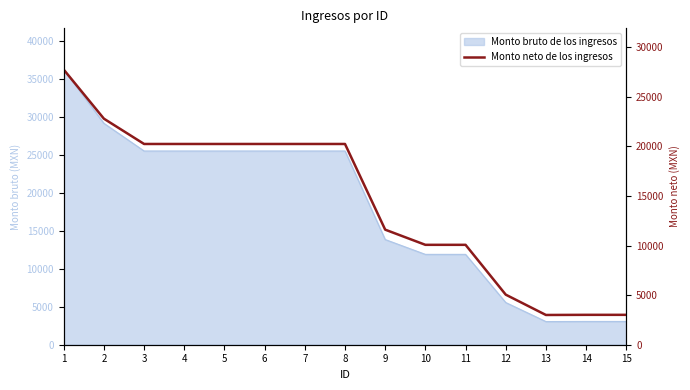

What is the maximum value shown in the chart?

27745.1